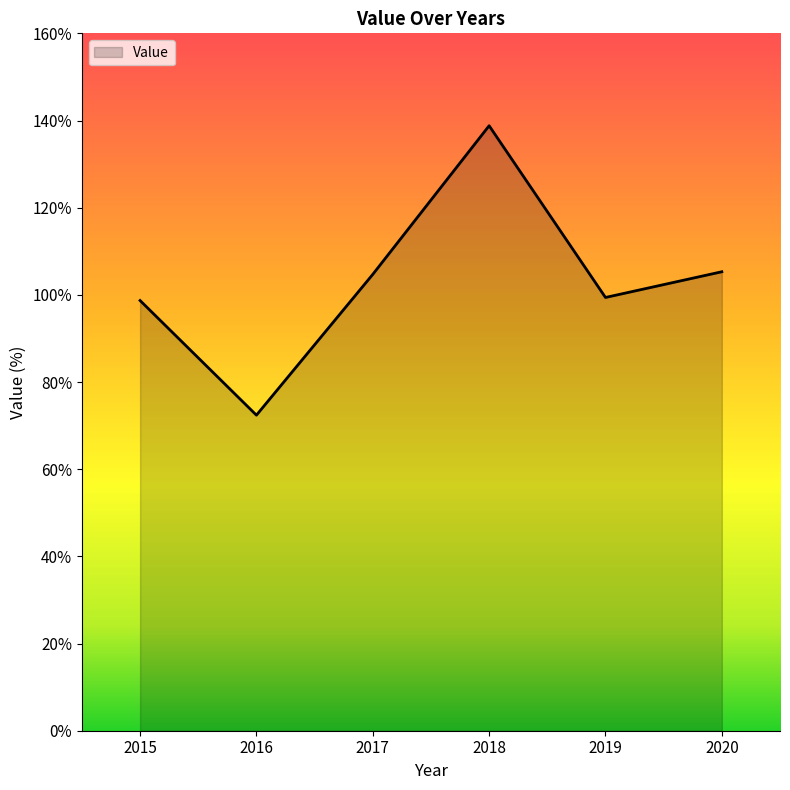

Where is the first local maximum?

2018